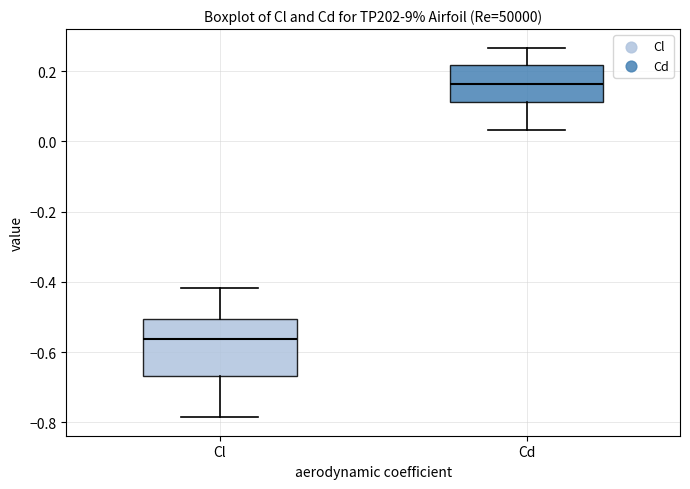

Reading left to right, transcribe this box plot: for each box, give where its median line is, the range the box spans, and where its two whiskers end, as read against the y-axis. The values are not printed on the chart, so give them approximately, as read against the axis.

Cl: median -0.56, box -0.66 to -0.50, whiskers -0.78 to -0.42
Cd: median 0.16, box 0.12 to 0.22, whiskers 0.04 to 0.26